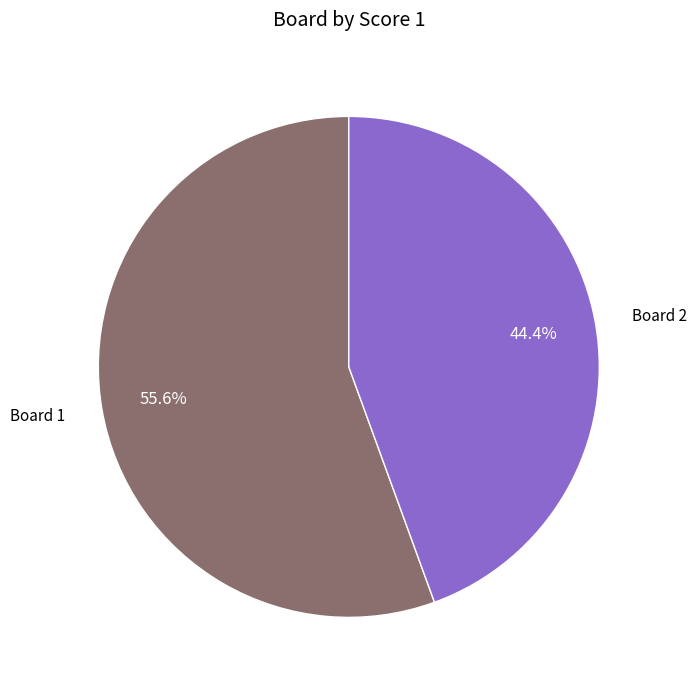

Is there a majority slice in this chart?

Yes